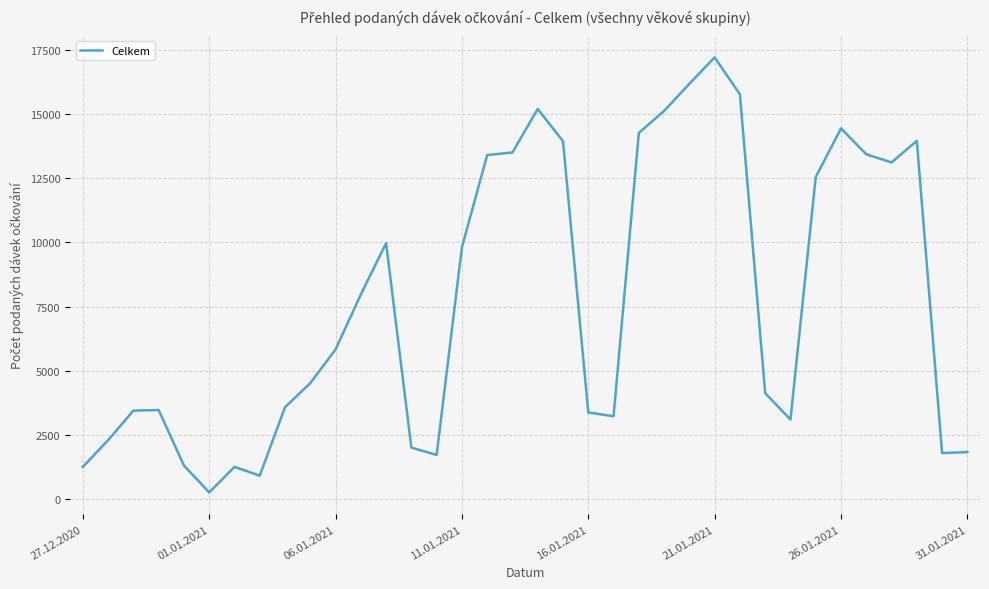

What is the difference between the maximum and minimum values?

16937